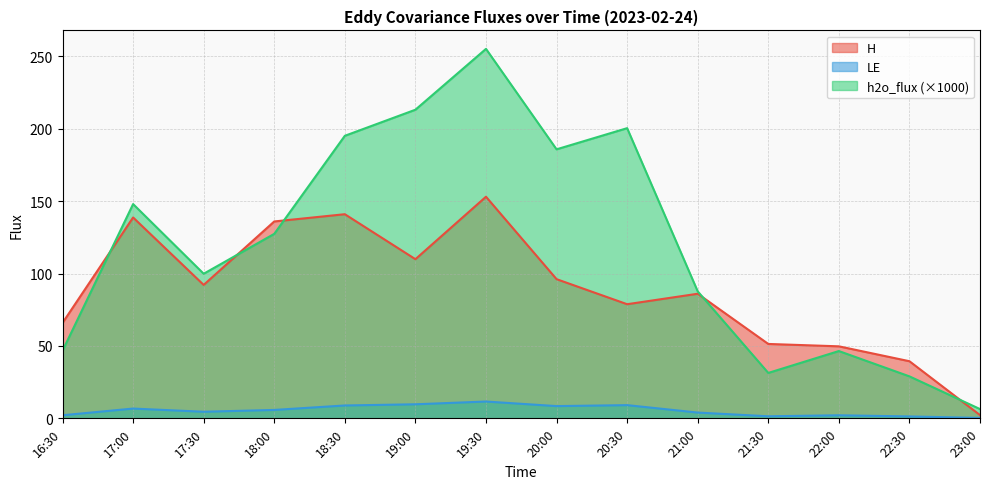

What is the label of the 2nd point from the right?

22:30